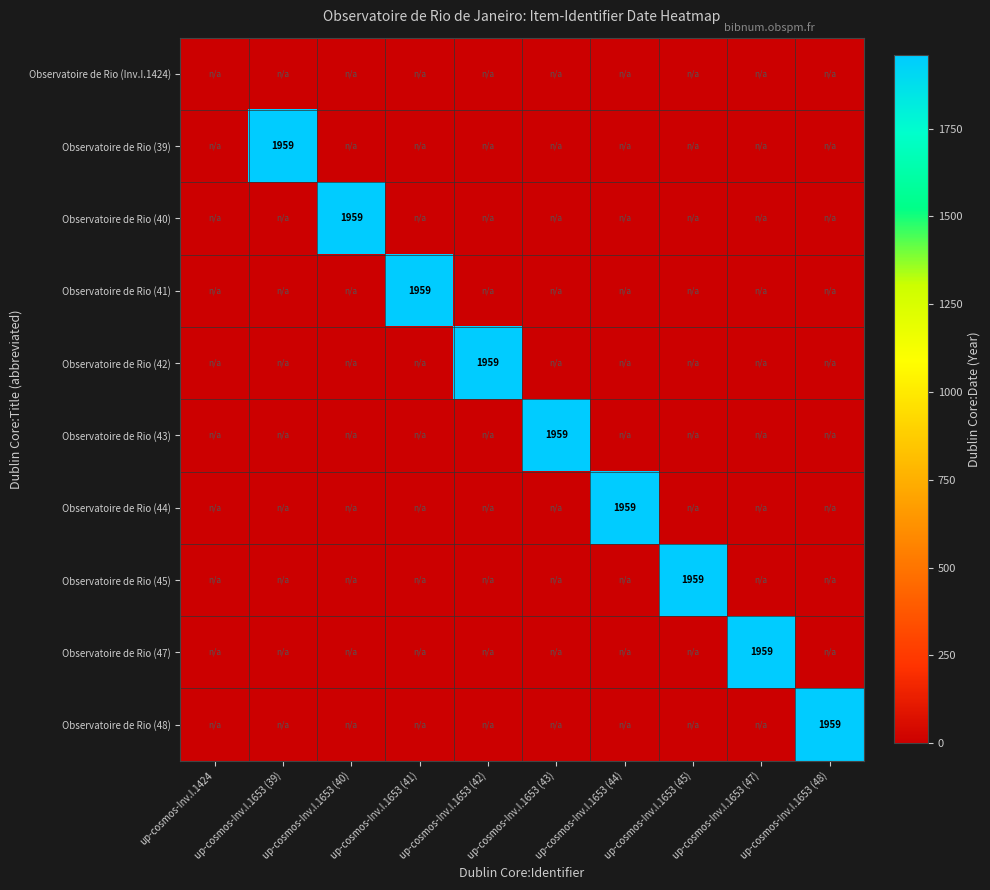

The Observatoire de Rio (47) series shows 1959 at up-cosmos-Inv.I.1653 (47). True or false?

True